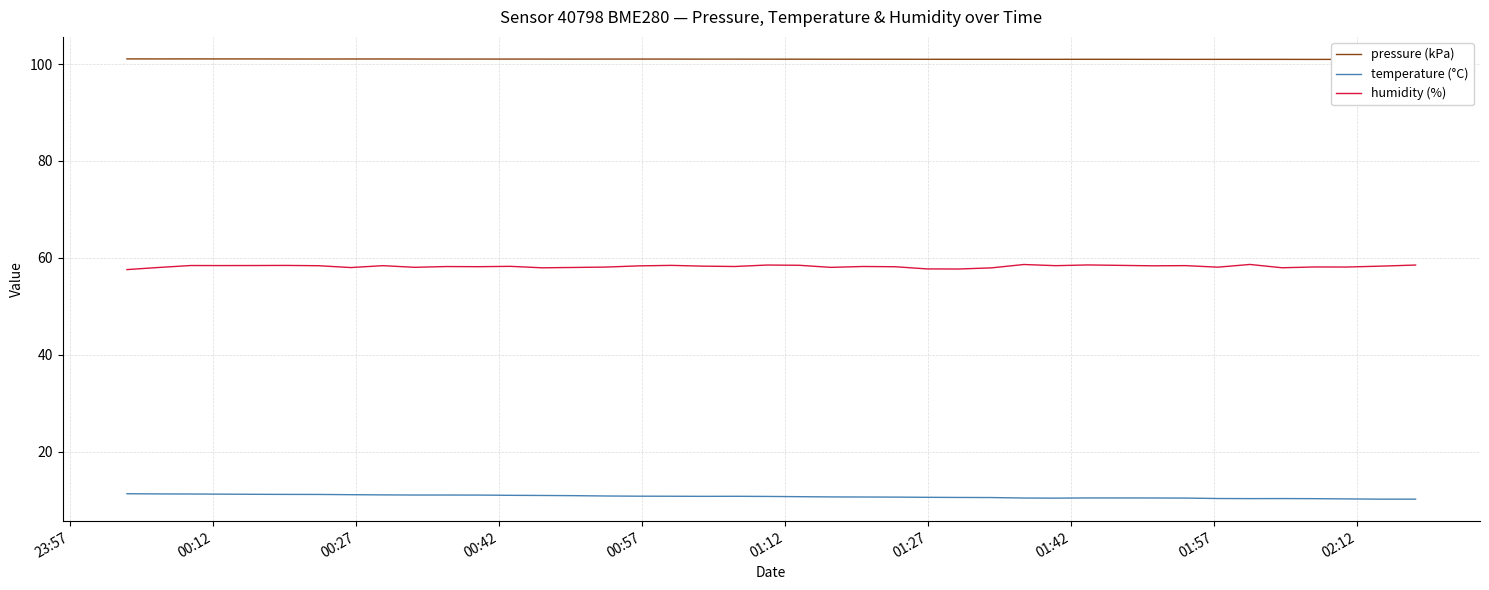

Which series has the largest total across all categories?

pressure (kPa)